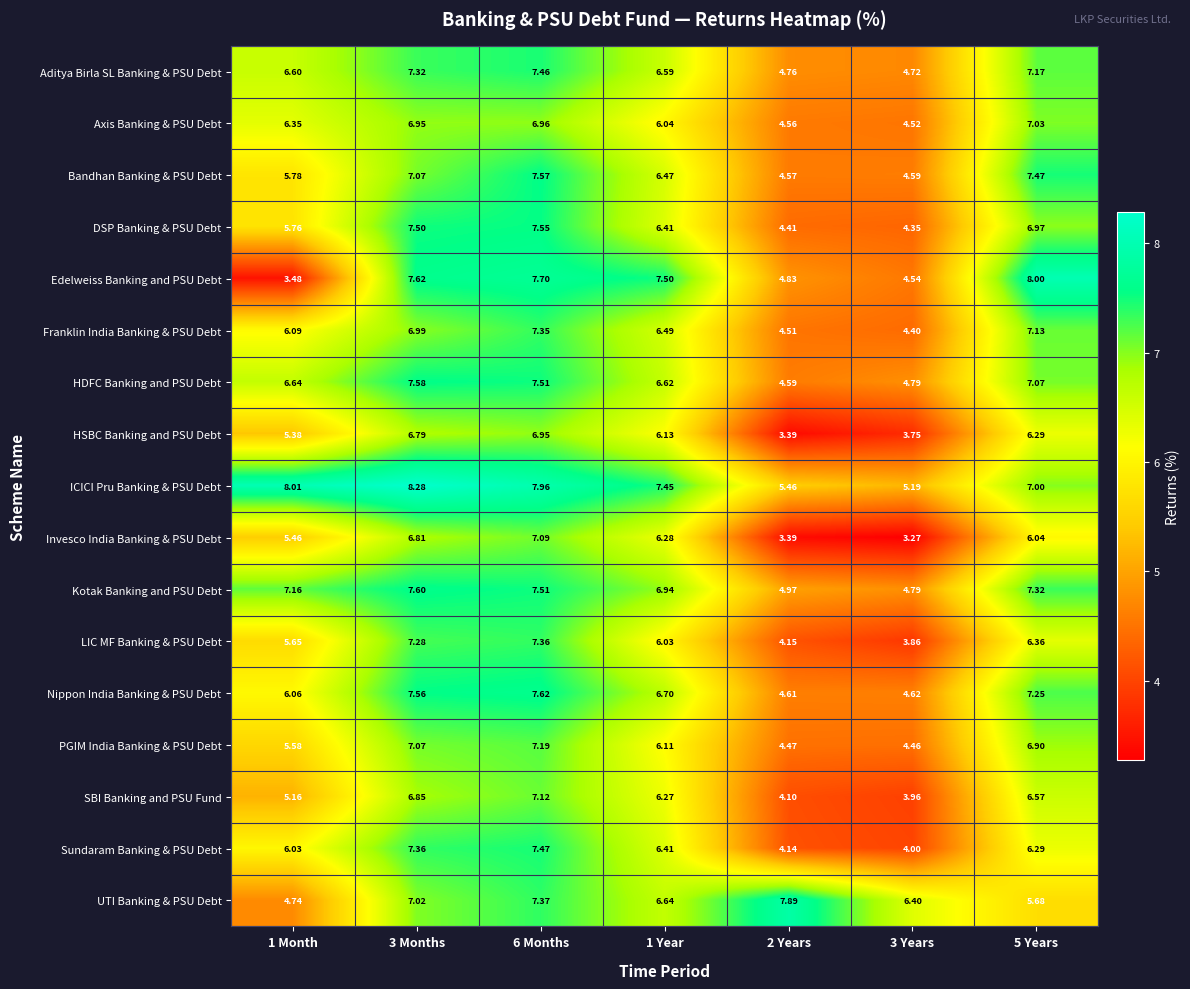

At 1 Month, list the series in order from largest to smallest.

ICICI Pru Banking & PSU Debt, Kotak Banking and PSU Debt, HDFC Banking and PSU Debt, Aditya Birla SL Banking & PSU Debt, Axis Banking & PSU Debt, Franklin India Banking & PSU Debt, Nippon India Banking & PSU Debt, Sundaram Banking & PSU Debt, Bandhan Banking & PSU Debt, DSP Banking & PSU Debt, LIC MF Banking & PSU Debt, PGIM India Banking & PSU Debt, Invesco India Banking & PSU Debt, HSBC Banking and PSU Debt, SBI Banking and PSU Fund, UTI Banking & PSU Debt, Edelweiss Banking and PSU Debt